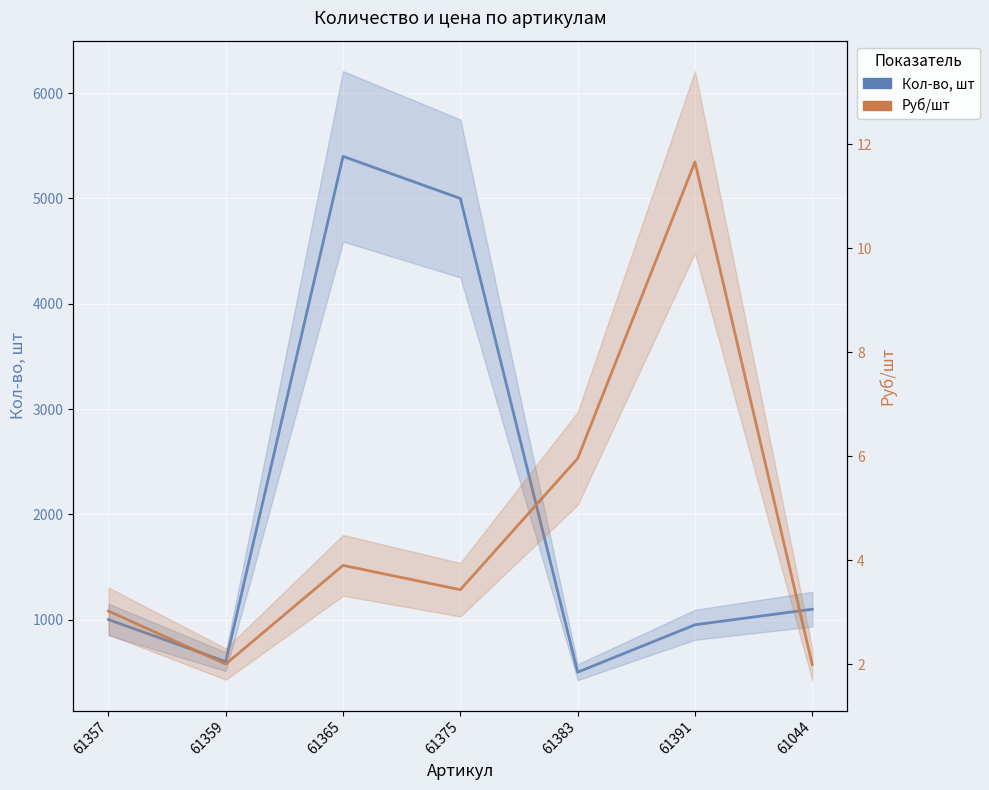

What is the approximate value of Кол-во, шт at 61359?

600.0